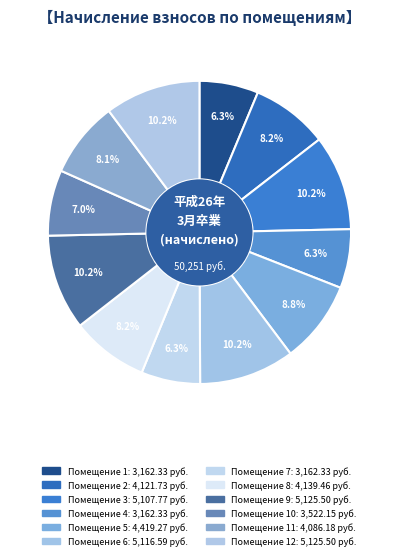

Count the number of slices in the pie.

12